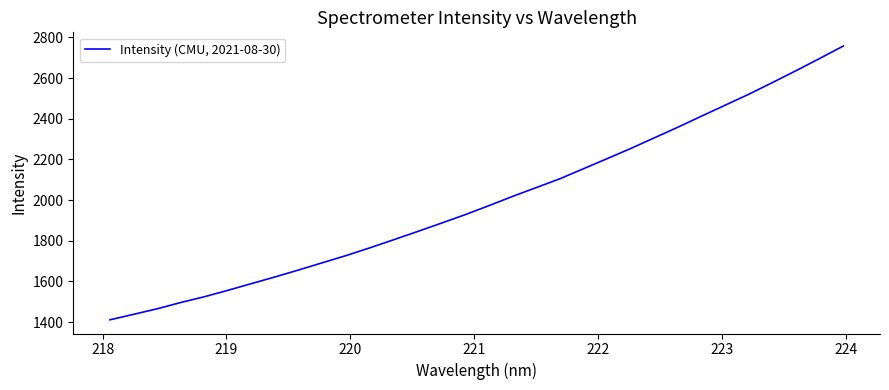

What is the difference between the maximum and minimum values?

1346.6